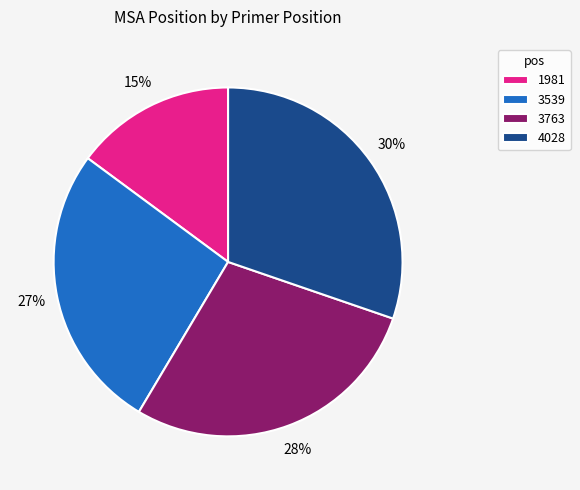

The 4028 slice represents 30% of the pie. True or false?

True